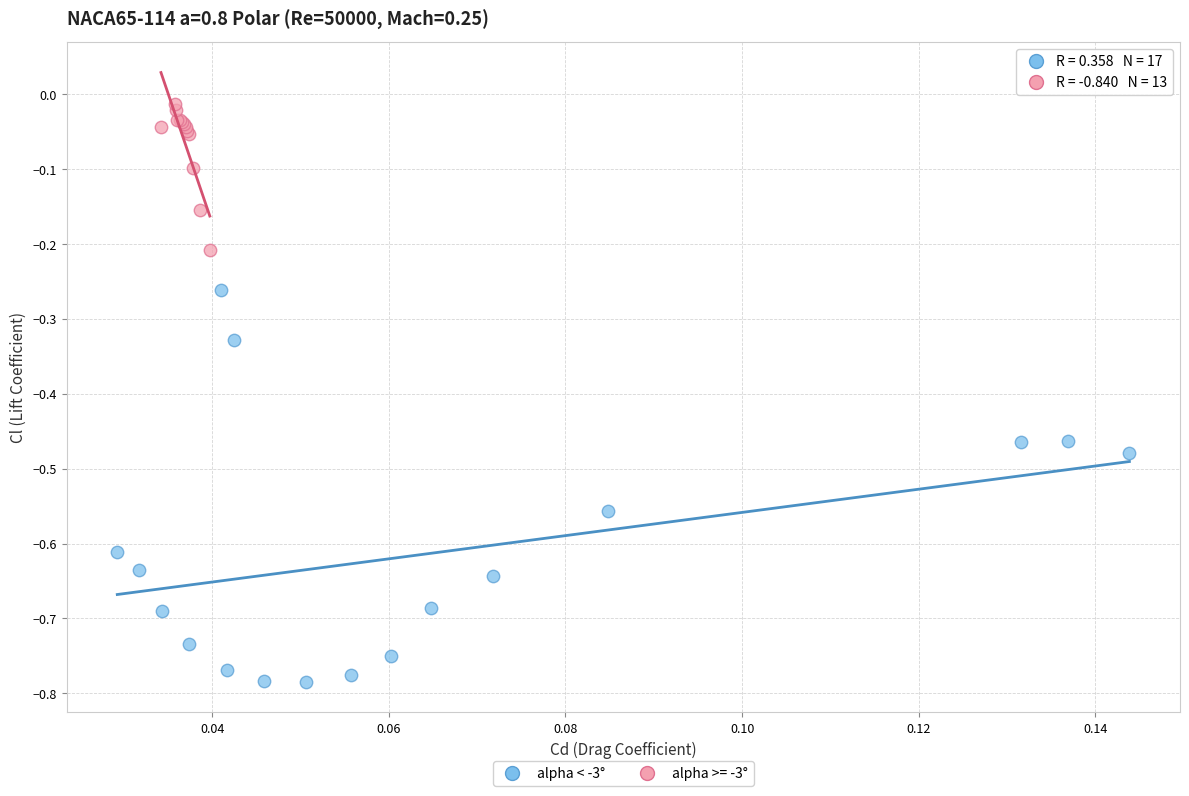

Which series reaches the minimum Y coordinate?

alpha < -3°